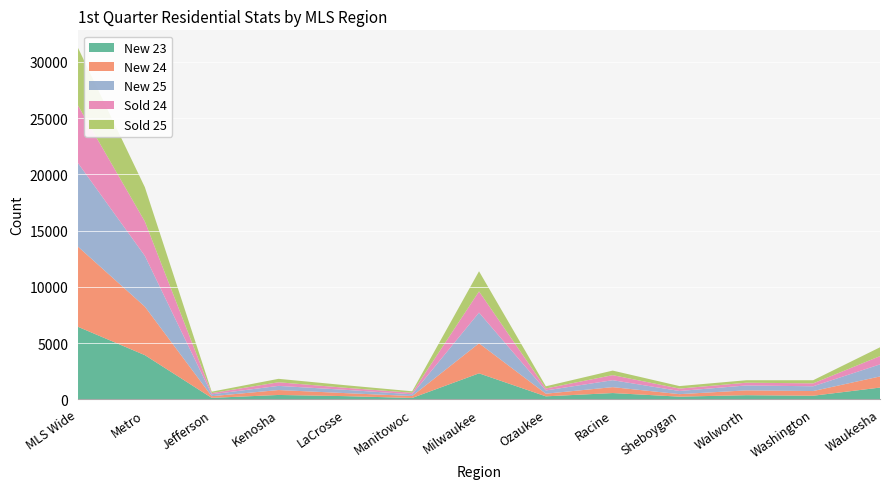

Reading left to right, list all the values displayed in this chart.

New 23: MLS Wide=6445	Metro=3927	Jefferson=126	Kenosha=385	LaCrosse=280	Manitowoc=119	Milwaukee=2308	Ozaukee=262	Racine=555	Sheboygan=235	Walworth=364	Washington=316	Waukesha=1041
New 24: MLS Wide=7125	Metro=4314	Jefferson=148	Kenosha=437	LaCrosse=269	Manitowoc=171	Milwaukee=2672	Ozaukee=236	Racine=525	Sheboygan=221	Walworth=429	Washington=416	Waukesha=990
New 25: MLS Wide=7434	Metro=4516	Jefferson=169	Kenosha=370	LaCrosse=293	Manitowoc=155	Milwaukee=2730	Ozaukee=288	Racine=617	Sheboygan=281	Walworth=437	Washington=425	Waukesha=1073
Sold 24: MLS Wide=5118	Metro=3057	Jefferson=107	Kenosha=322	LaCrosse=182	Manitowoc=133	Milwaukee=1885	Ozaukee=176	Racine=451	Sheboygan=214	Walworth=244	Washington=262	Waukesha=734
Sold 25: MLS Wide=5129	Metro=3048	Jefferson=126	Kenosha=305	LaCrosse=228	Manitowoc=133	Milwaukee=1792	Ozaukee=194	Racine=404	Sheboygan=223	Walworth=220	Washington=276	Waukesha=786